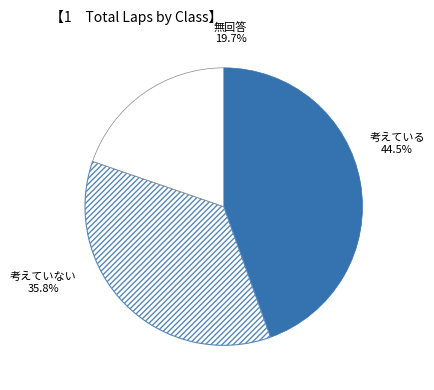

Do 考えている and 考えていない together represent more than half of the pie?

Yes